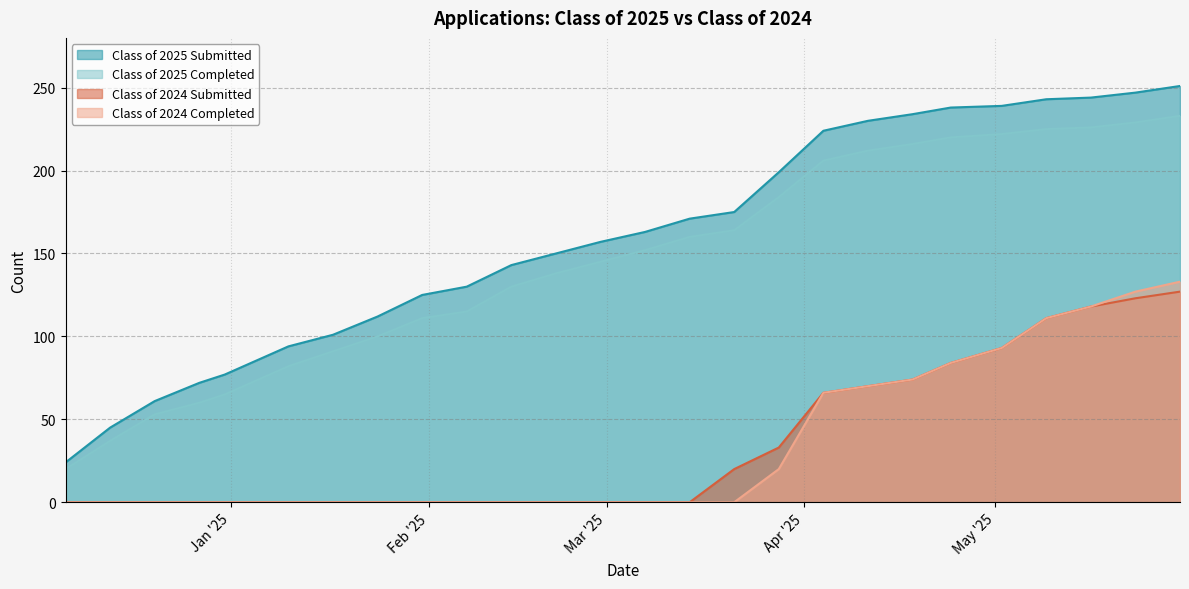

At which label is Class of 2024 Completed closest to 66?

04/04/2025